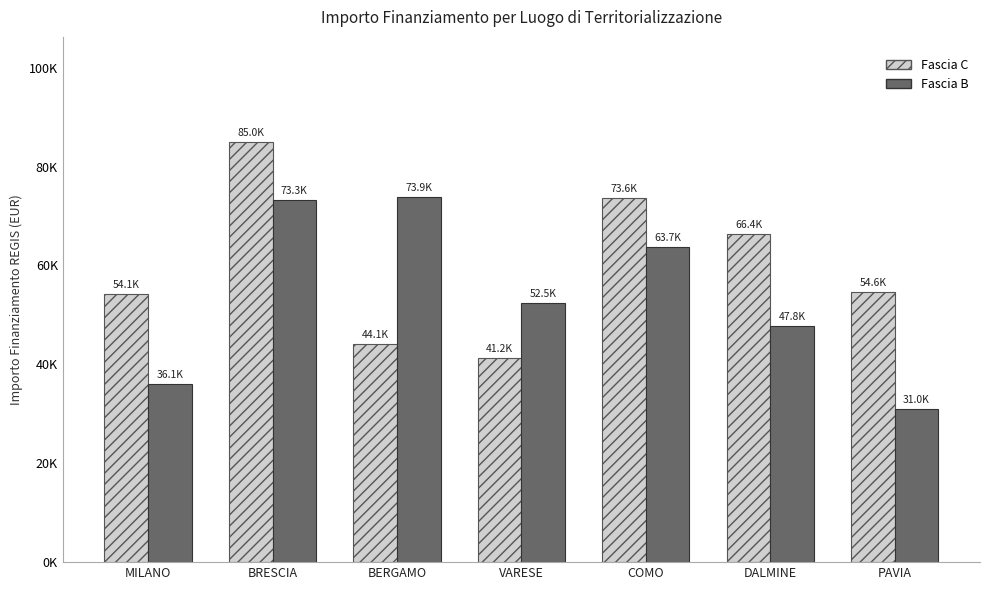

Read the Fascia C value at MILANO.

54144.9